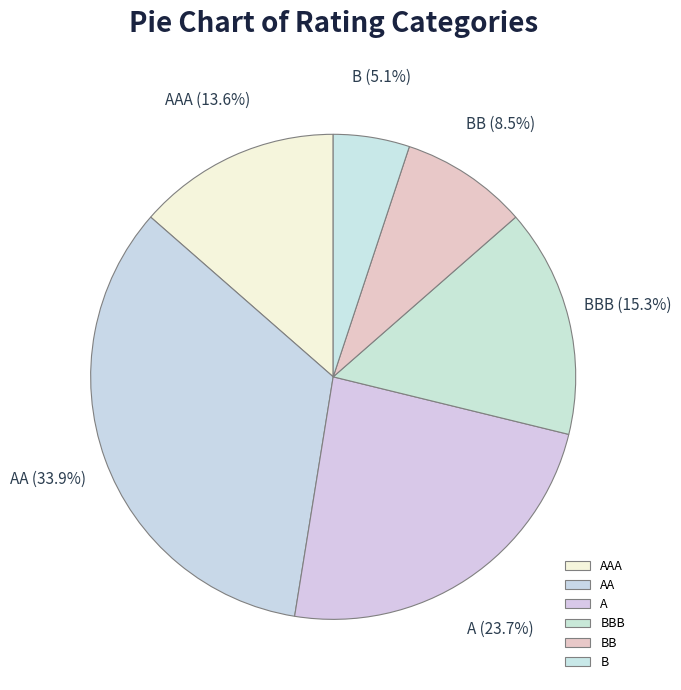

Does AA represent more than half of the total?

No